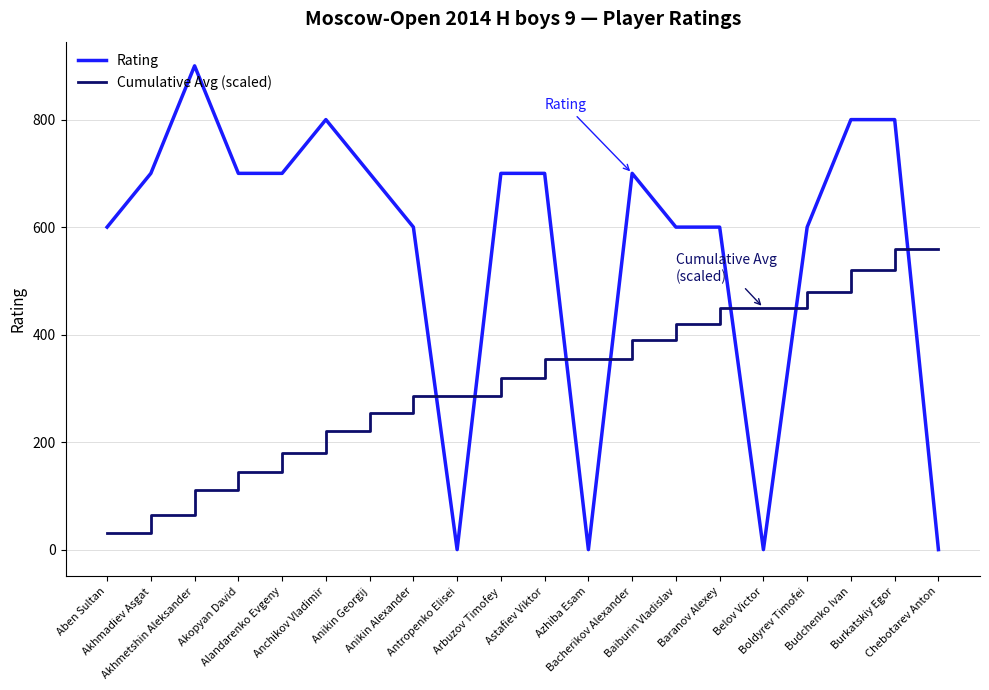

Does the chart display data point markers on the line(s)?

No